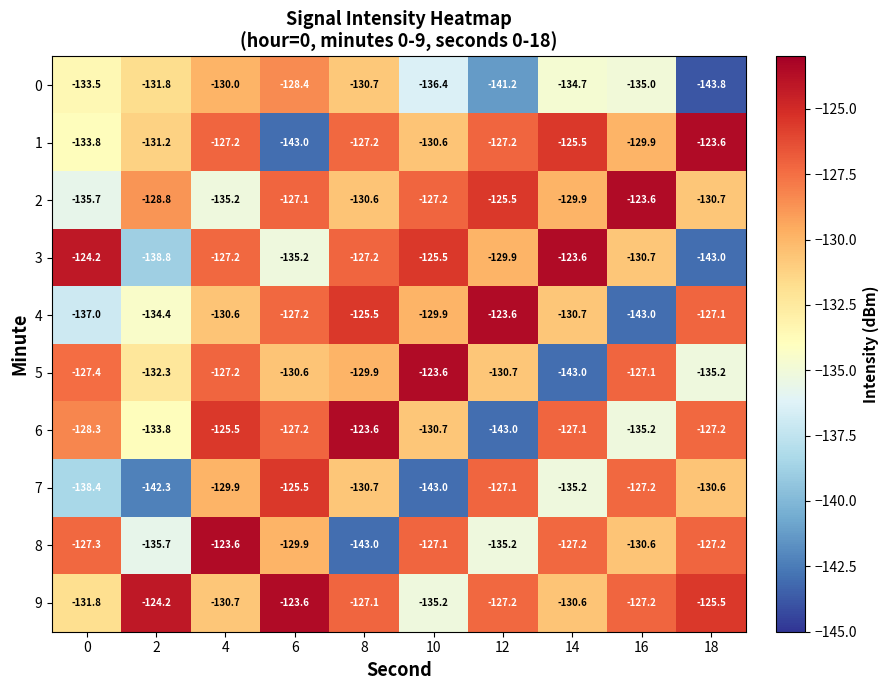

The 4 series shows -28.6 at 12. True or false?

False